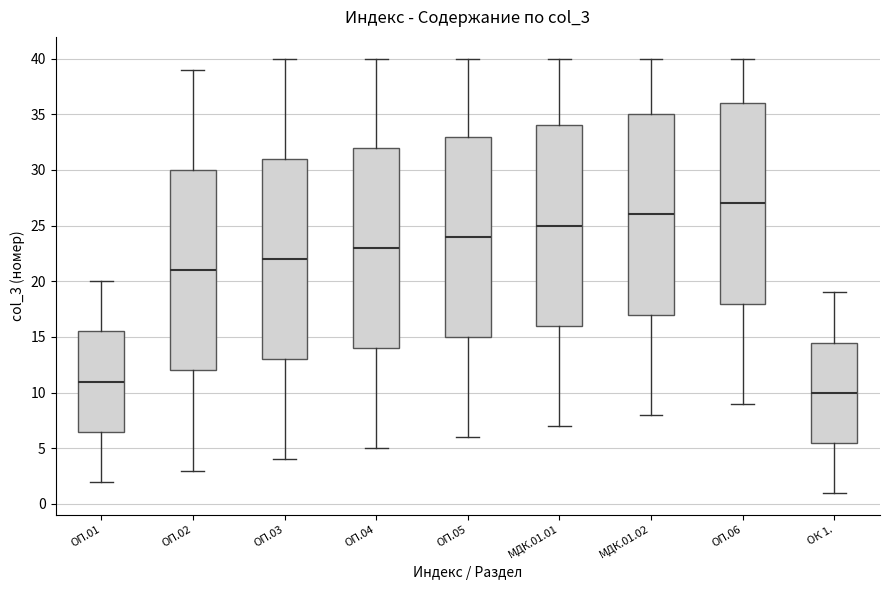

Which box's median line is the lowest?

ОК 1.